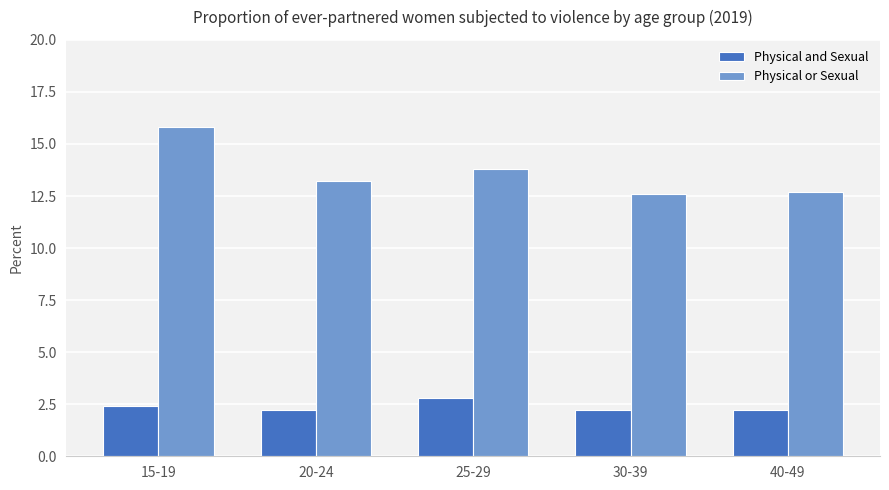

What is the maximum value shown in the chart?

15.8